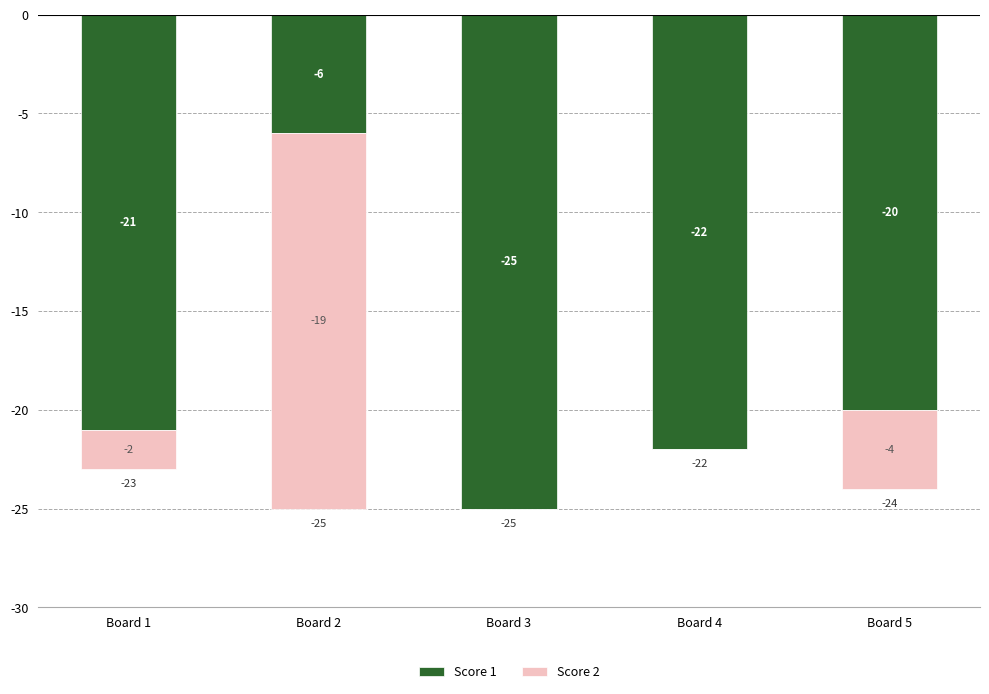

How many values in the Score 2 series are below -2?

2